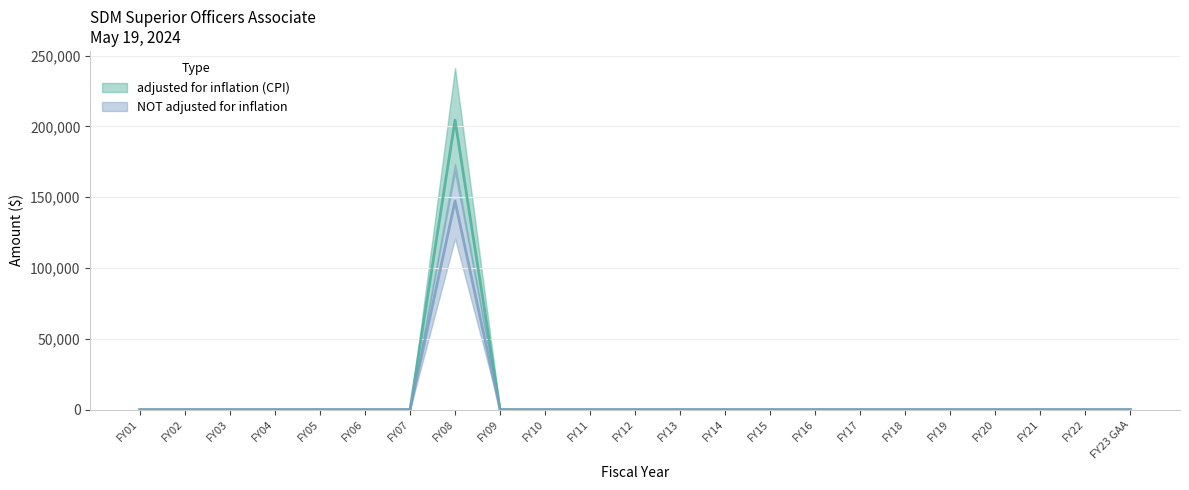

Is the value of NOT adjusted for inflation at FY15 greater than the value of adjusted for inflation (CPI) at FY06?

No